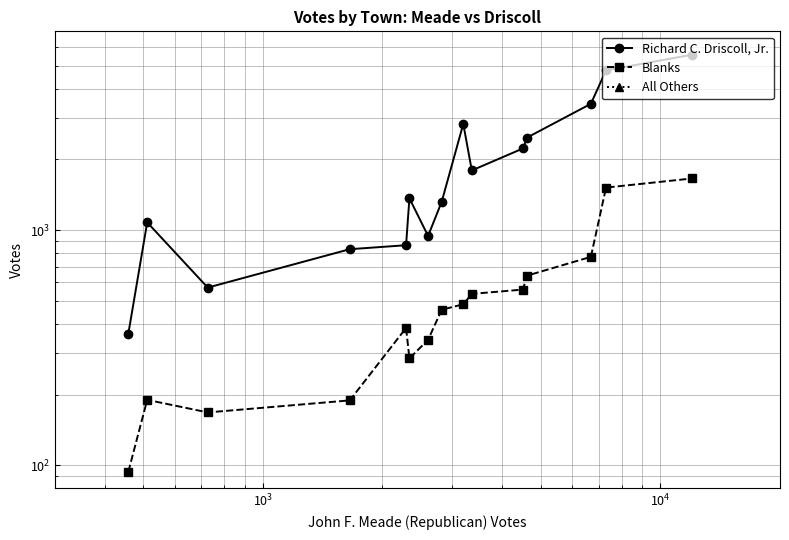

True or false: Richard C. Driscoll, Jr. and All Others intersect in this chart.

False